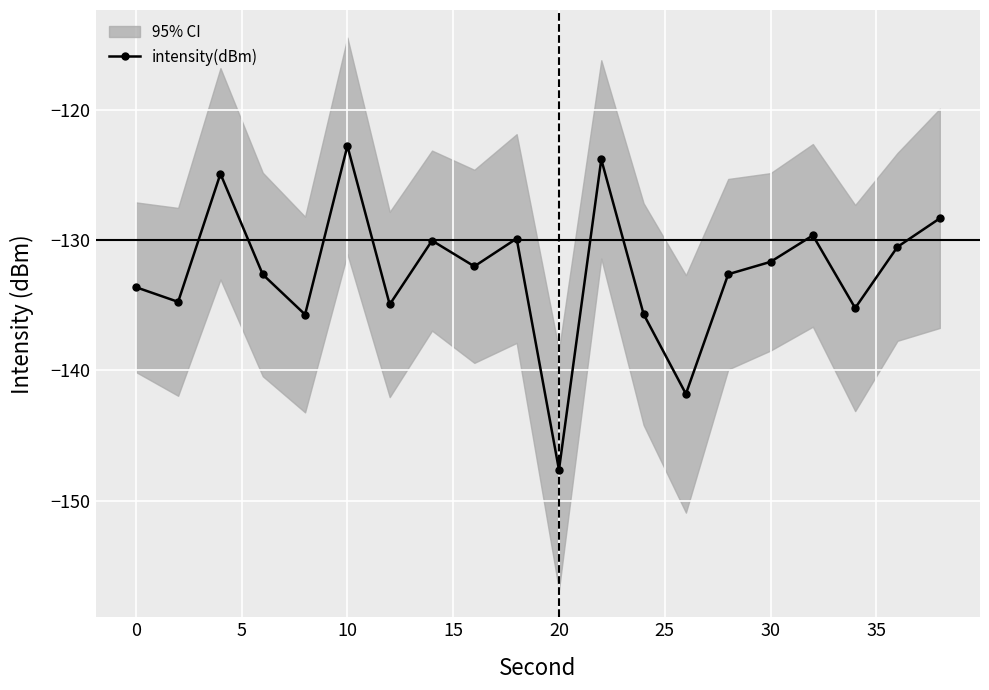

The intensity(dBm) series shows -197.9 at 10. True or false?

False